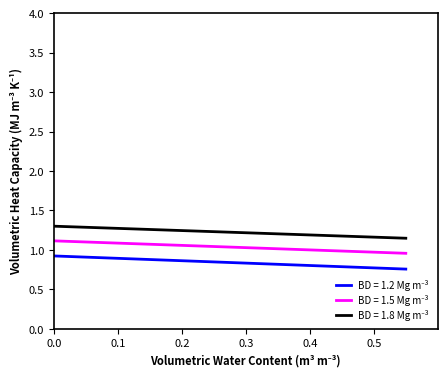

Does the chart have visible grid lines?

No